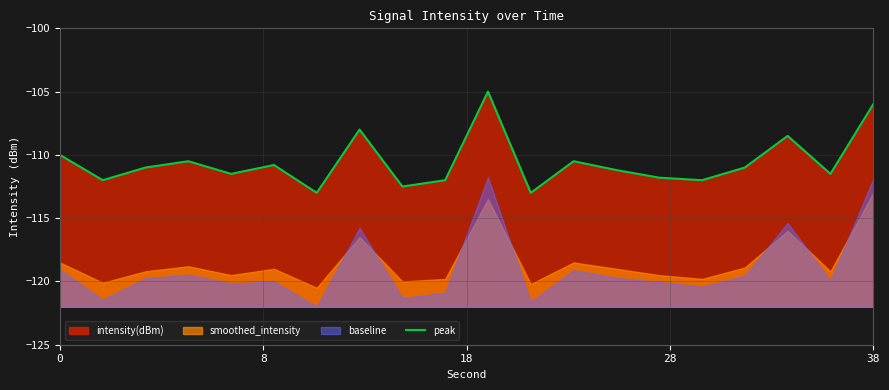

True or false: the data shows -110.0 at 0.

True